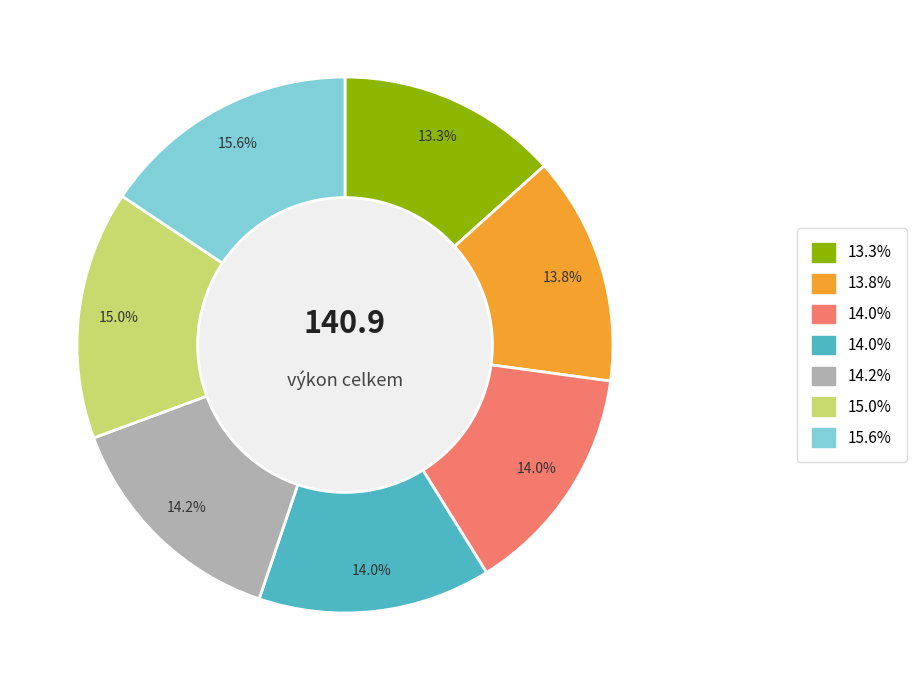

Does any single category account for the majority?

No